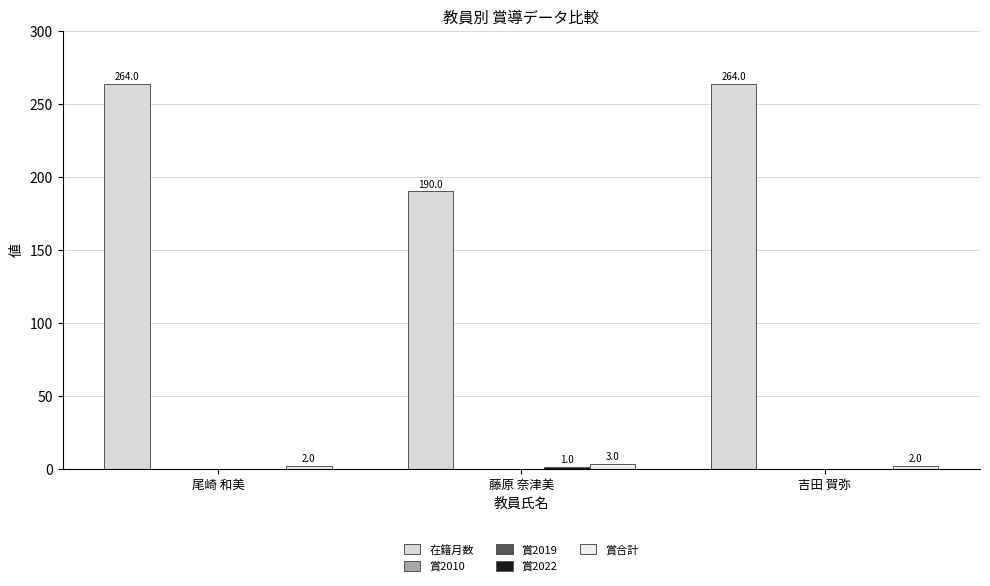

Is the value of 賞合計 at 藤原 奈津美 greater than the value of 賞2022 at 藤原 奈津美?

Yes